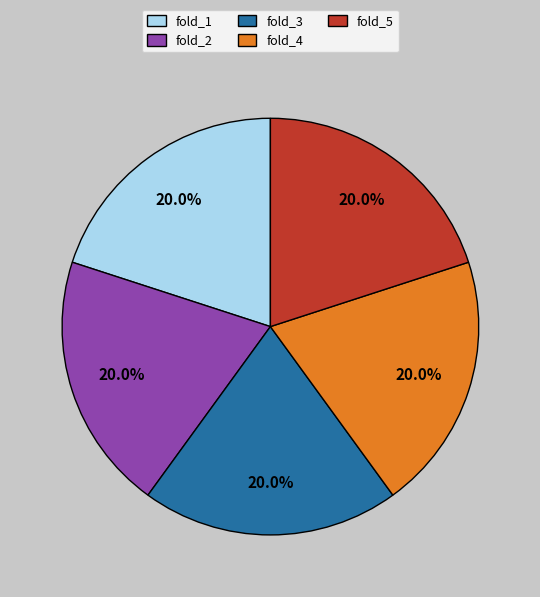

What is the total percentage of fold_1 and fold_2?

40.0%